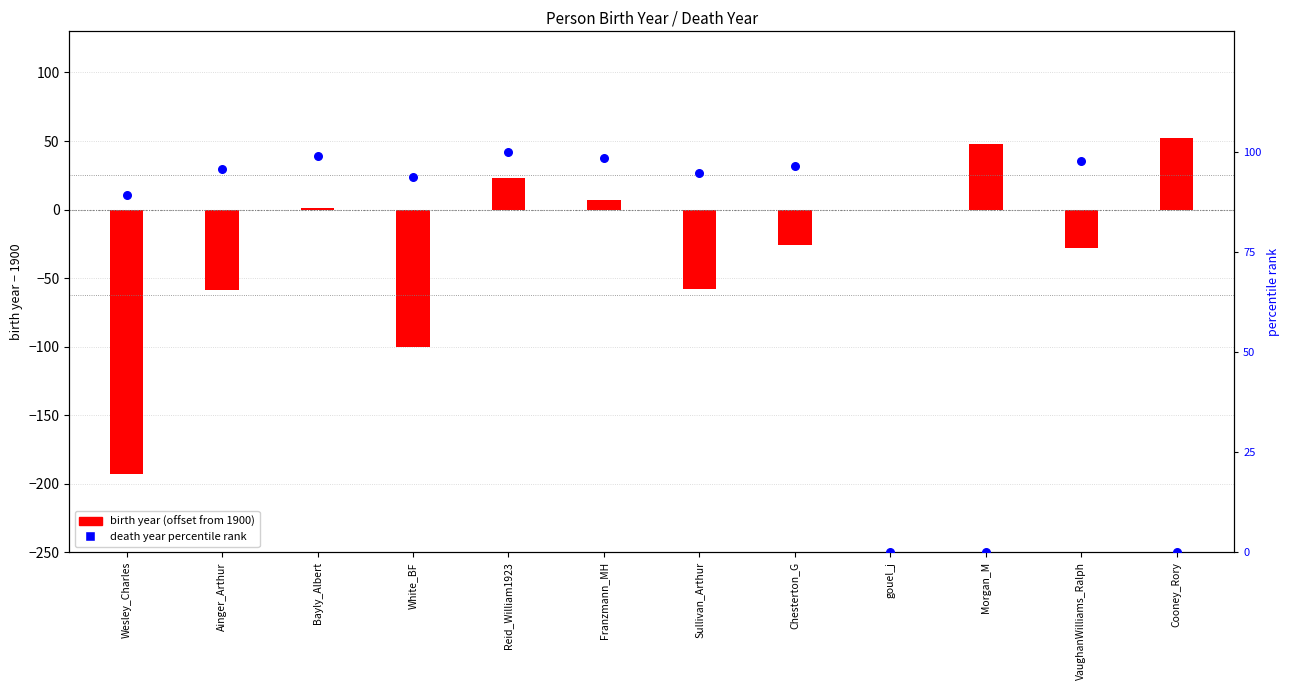

What is the total value across all series at Bayly_Albert?

99.9